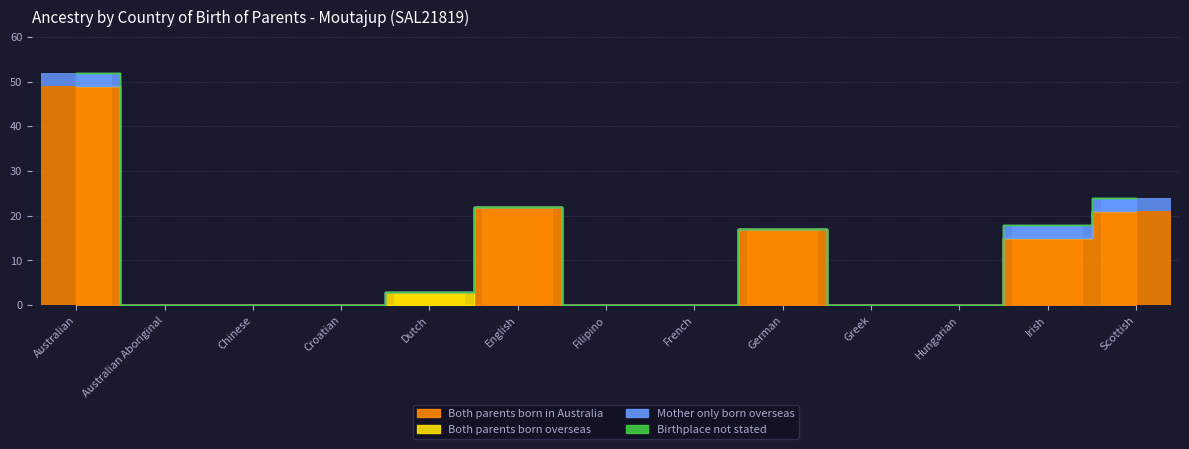

Reading right to left, list all the values displayed in this chart.

Both parents born in Australia: Scottish=21	Irish=15	Hungarian=0	Greek=0	German=17	French=0	Filipino=0	English=22	Dutch=0	Croatian=0	Chinese=0	Australian Aboriginal=0	Australian=49
Both parents born overseas: Scottish=0	Irish=0	Hungarian=0	Greek=0	German=0	French=0	Filipino=0	English=0	Dutch=3	Croatian=0	Chinese=0	Australian Aboriginal=0	Australian=0
Mother only born overseas: Scottish=3	Irish=3	Hungarian=0	Greek=0	German=0	French=0	Filipino=0	English=0	Dutch=0	Croatian=0	Chinese=0	Australian Aboriginal=0	Australian=3